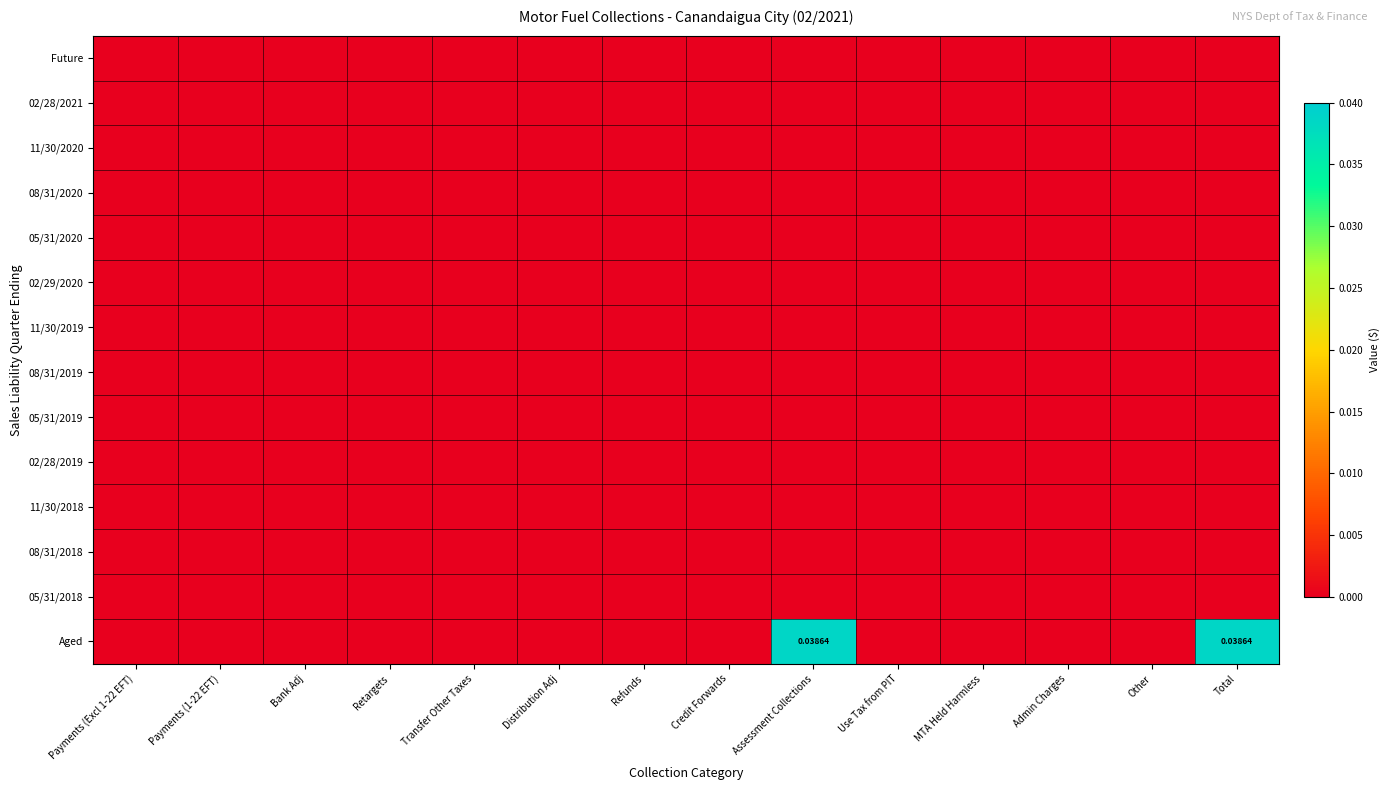

Between Transfer Other Taxes and Other, which is larger?

Transfer Other Taxes